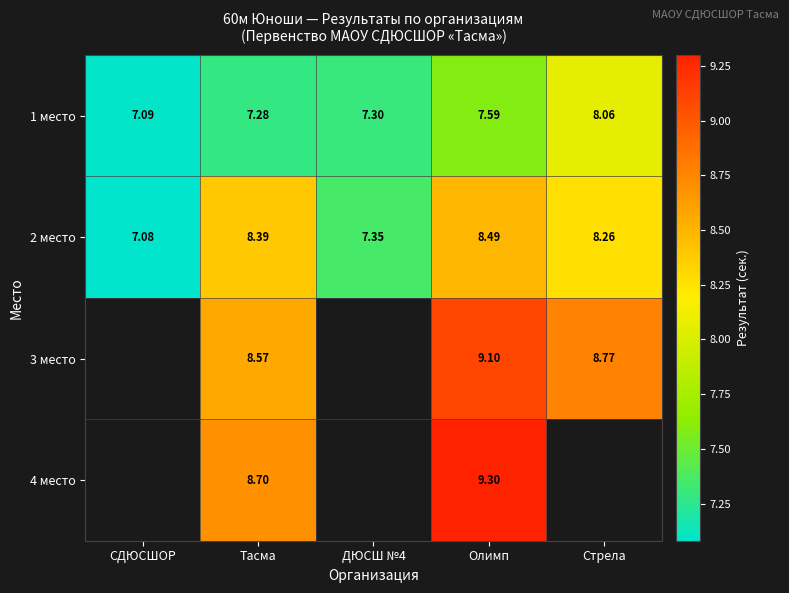

Is the value of 2 место at Стрела greater than the value of 4 место at Стрела?

No